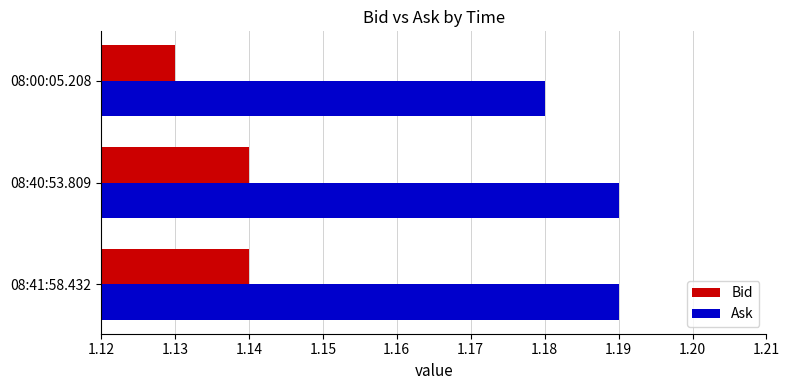

Which category has the lowest value across all series?

08:00:05.208